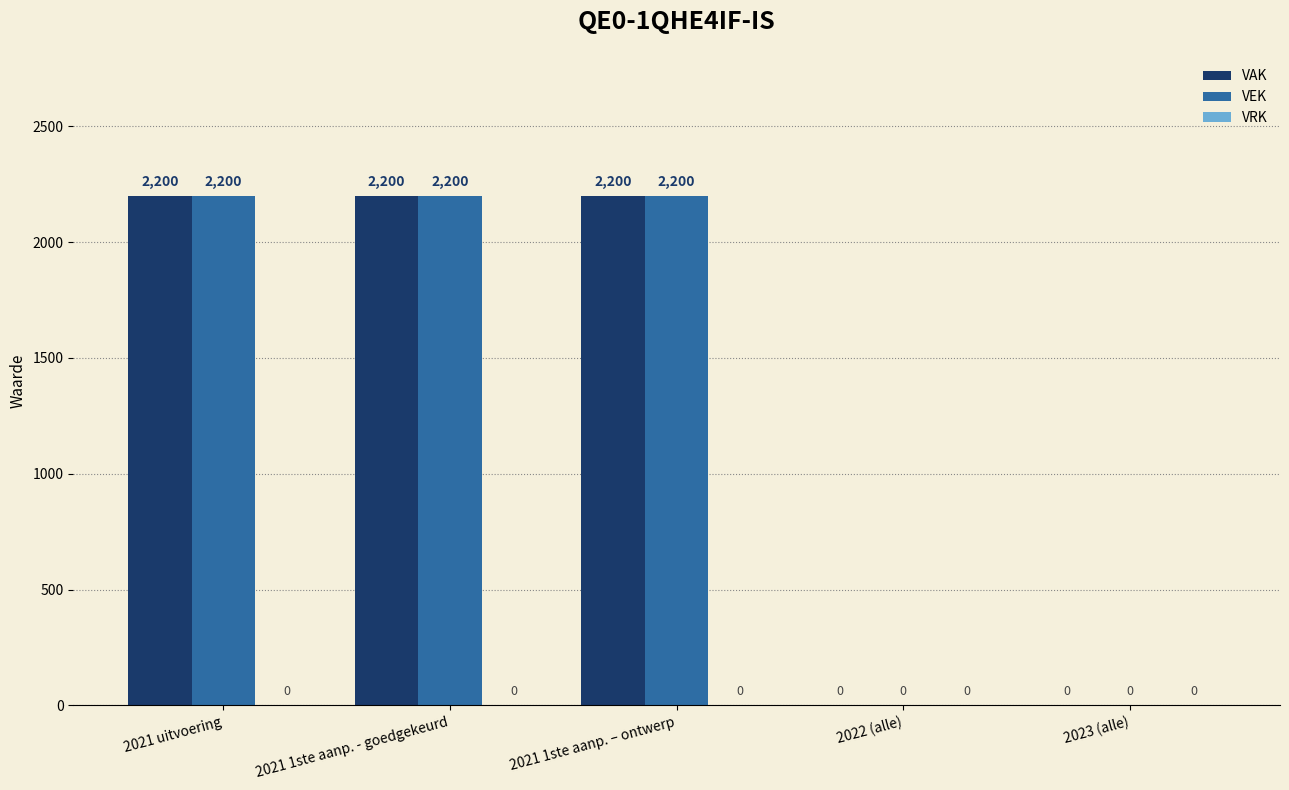

What is the highest value of the VEK series?

2200